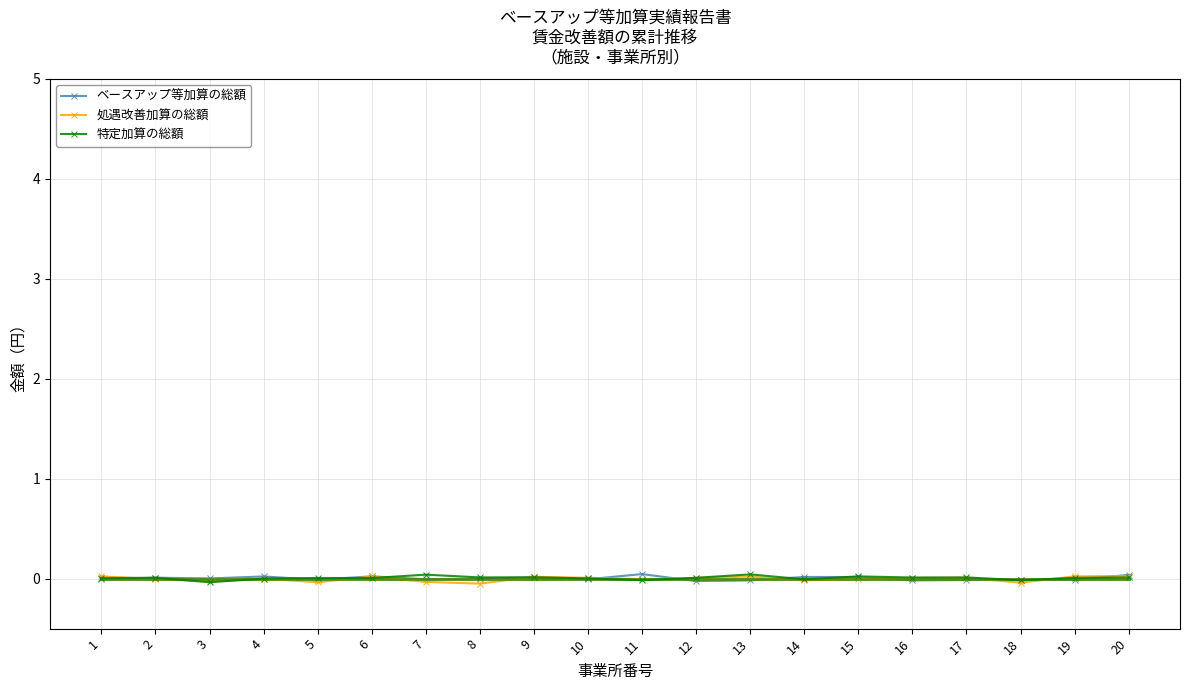

At how many categories does at least one series exceed 0?

19